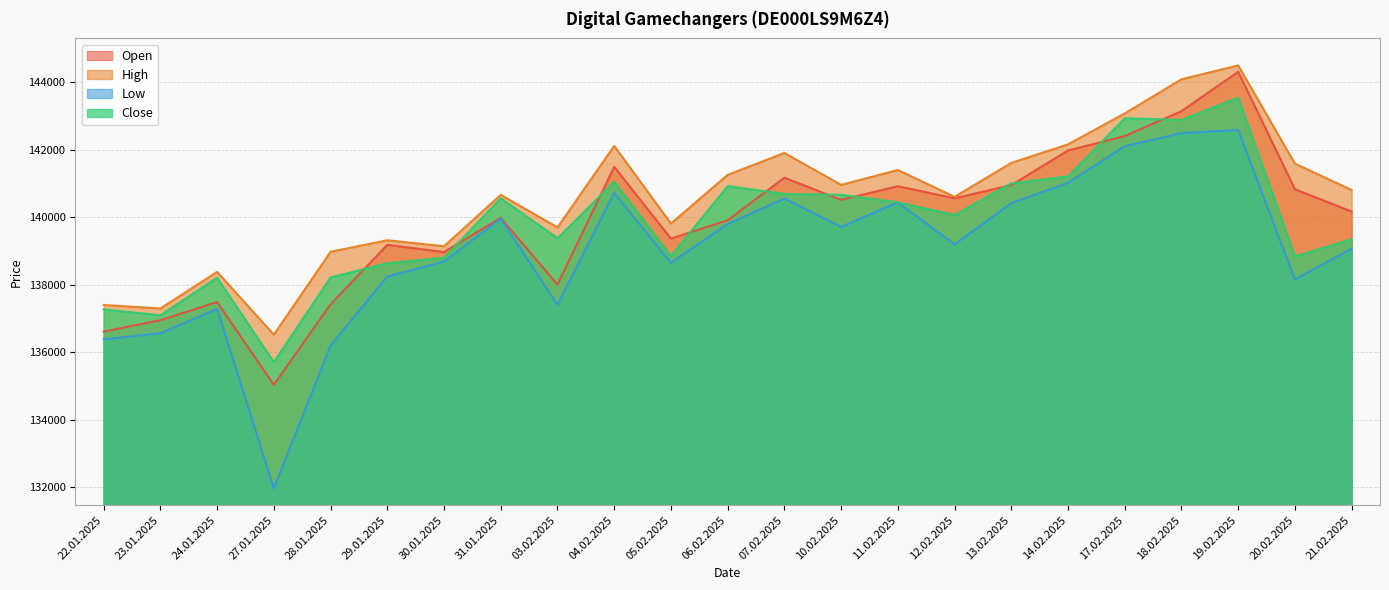

How many lines are shown in the chart?

4